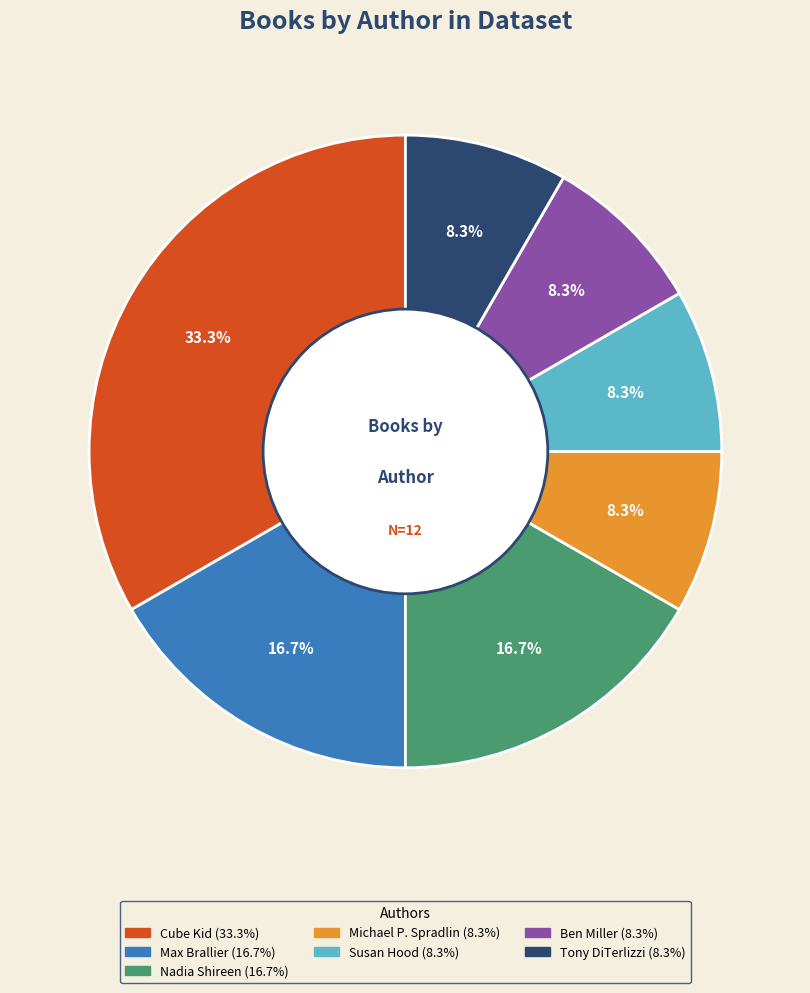

Count the number of slices in the pie.

7